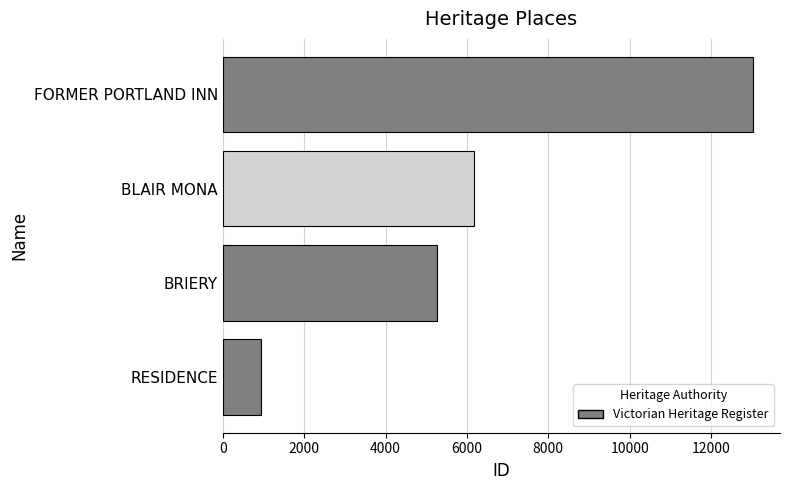

What is the greatest value displayed?

13038